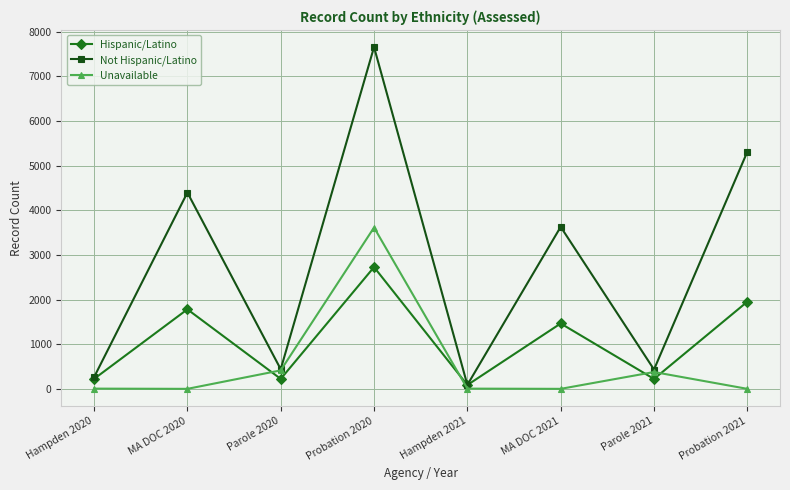

Which series changed the most between Parole 2020 and MA DOC 2021?

Not Hispanic/Latino